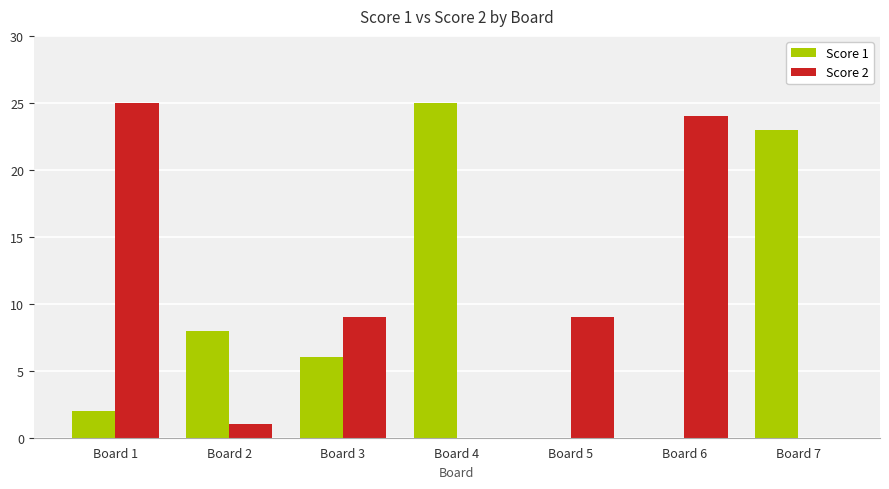

What is the maximum value shown in the chart?

25